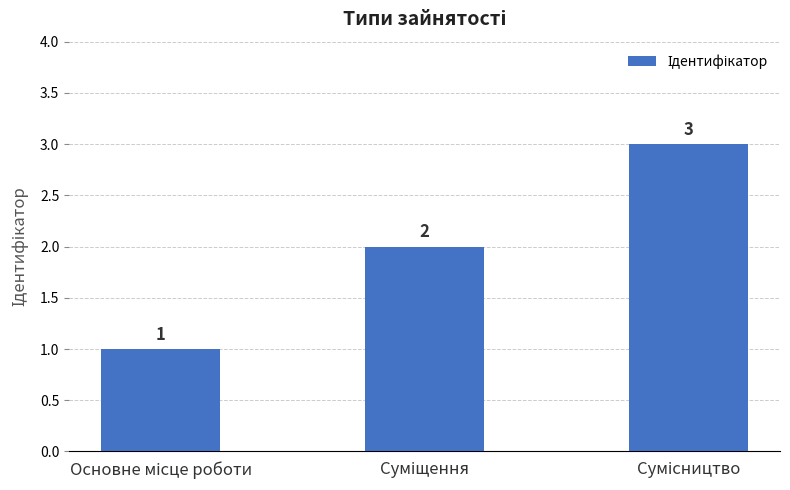

Count the values in the range 1 to 3.

3